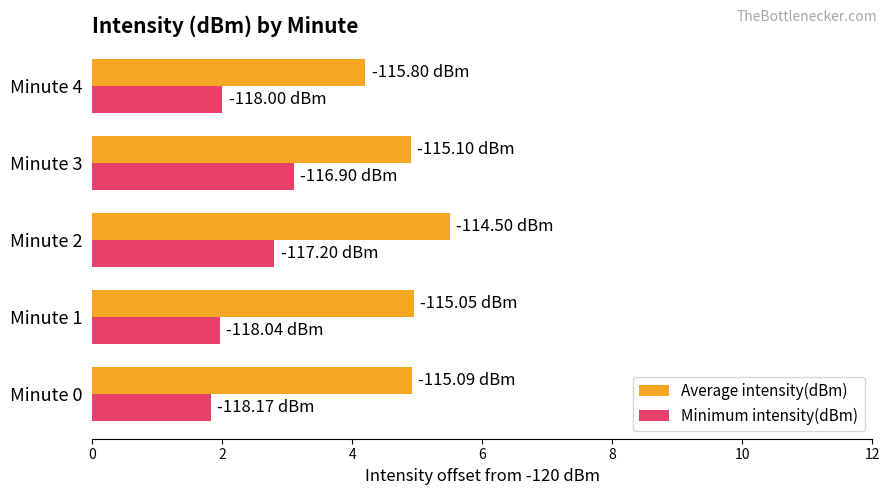

Which series changed the most between Minute 3 and Minute 4?

Minimum intensity(dBm)